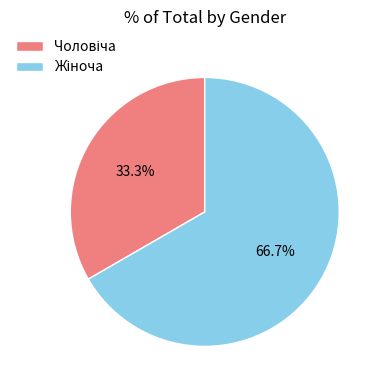

Does any single category account for the majority?

Yes